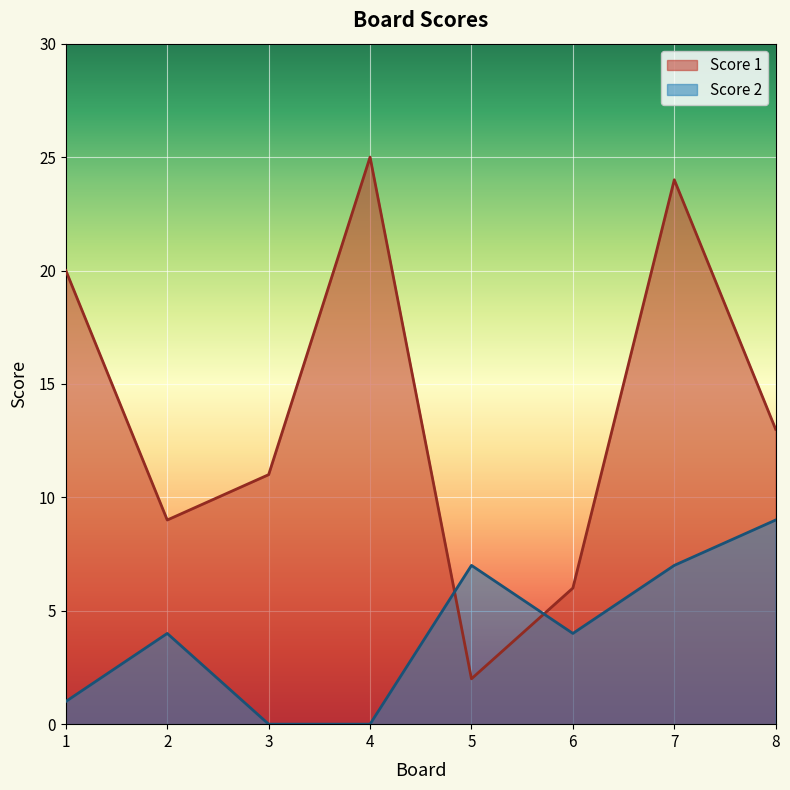

What is the value of the Score 1 point at the 6th from the left?

6